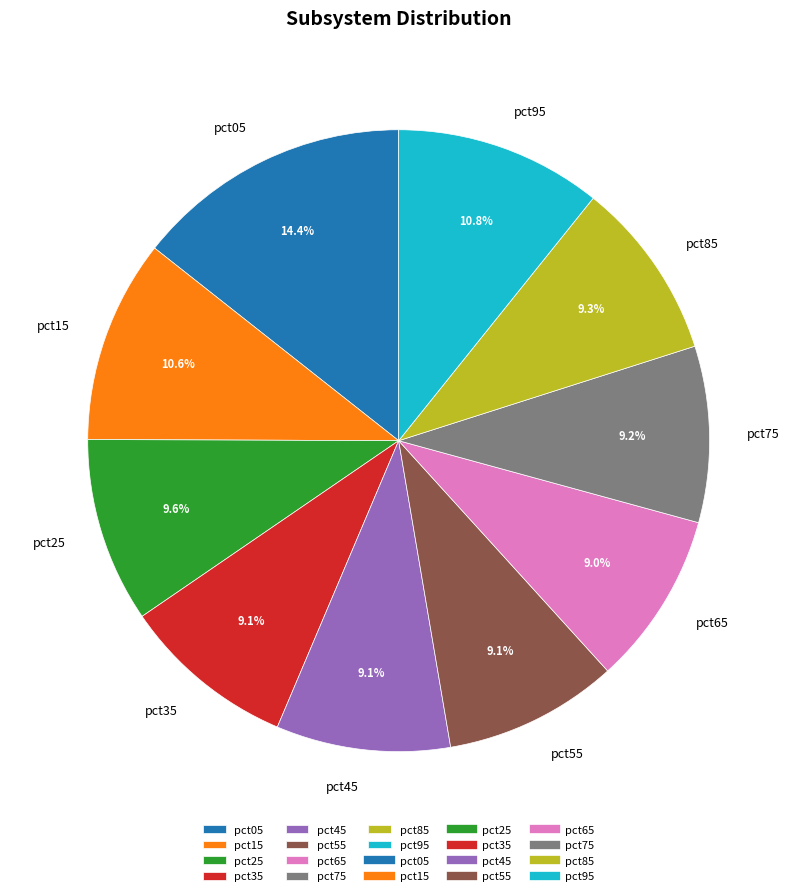

Which category has the biggest portion of the pie?

pct05